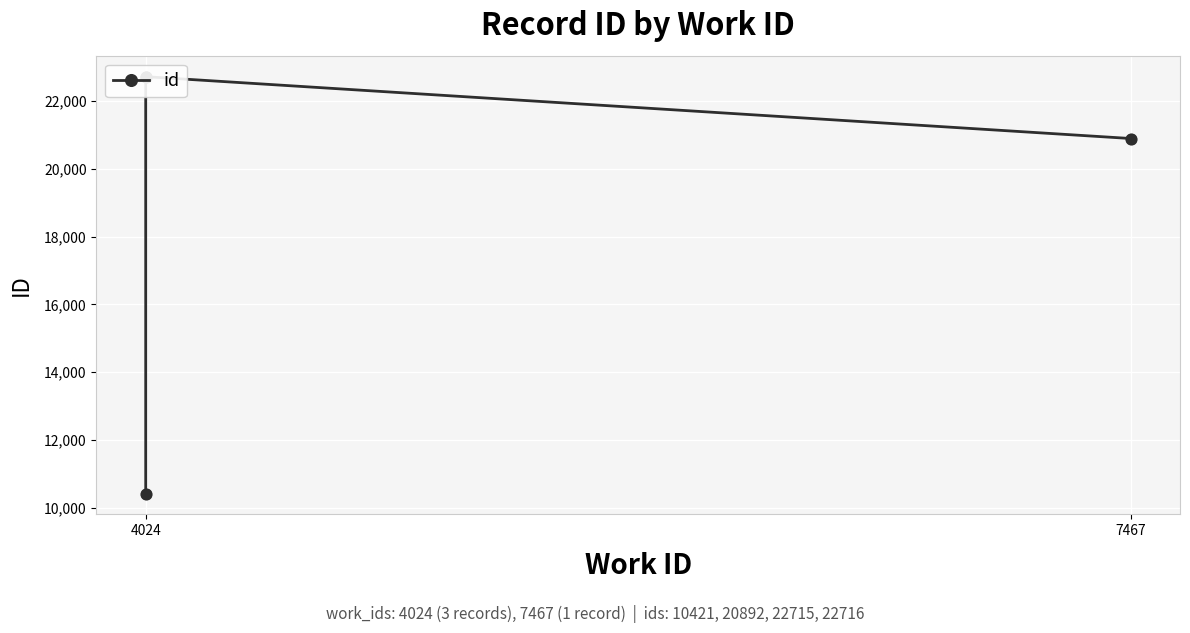

What is the change in value from 4024 to 7467?

+12294